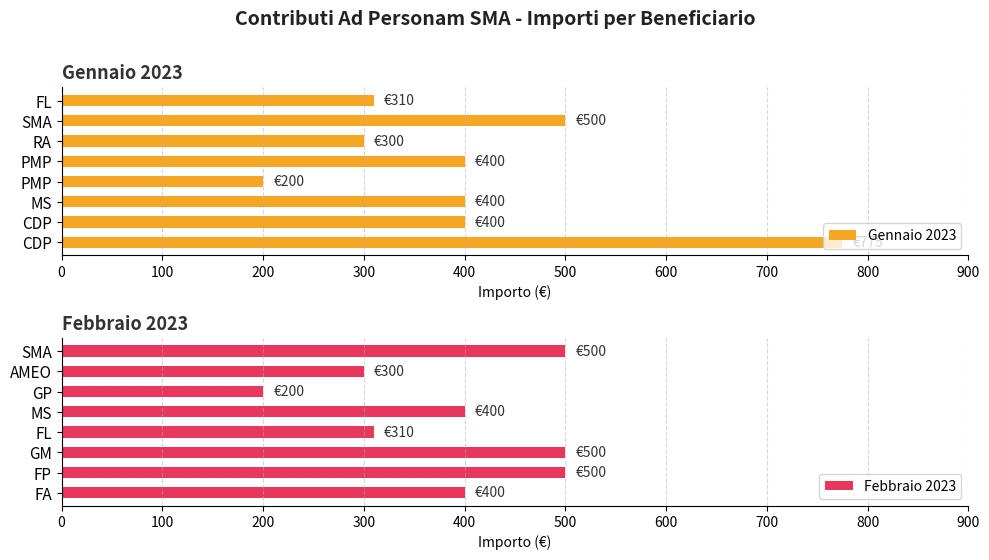

What are all the series names shown in the legend?

Gennaio 2023, Febbraio 2023